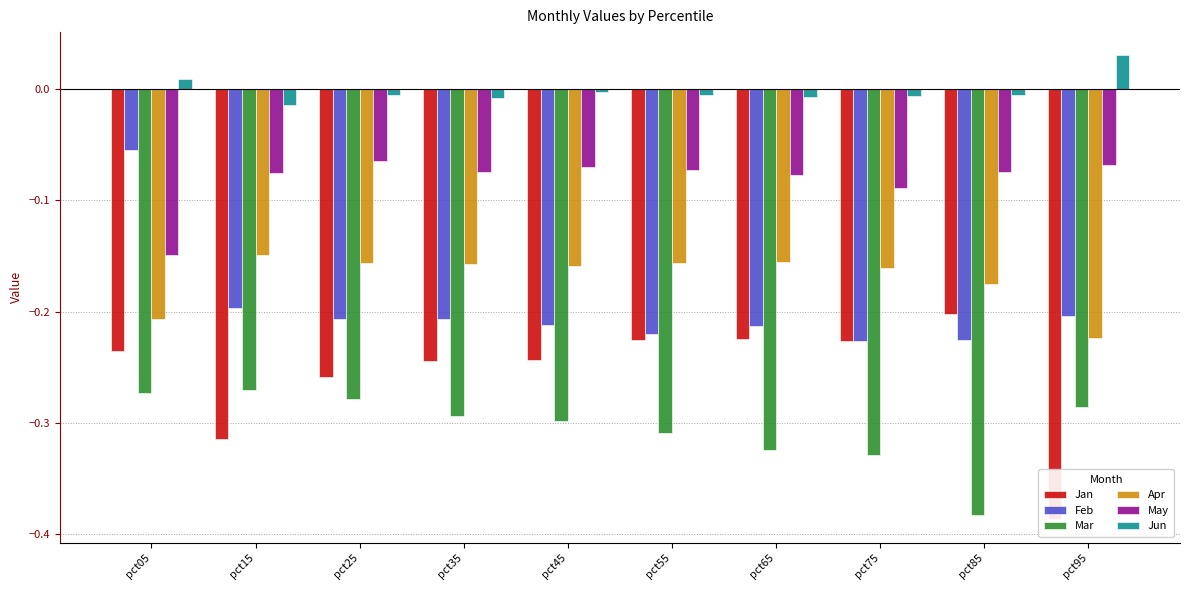

Reading left to right, list all the values displayed in this chart.

Jan: pct05=-0.2	pct15=-0.3	pct25=-0.3	pct35=-0.2	pct45=-0.2	pct55=-0.2	pct65=-0.2	pct75=-0.2	pct85=-0.2	pct95=-0.4
Feb: pct05=-0.1	pct15=-0.2	pct25=-0.2	pct35=-0.2	pct45=-0.2	pct55=-0.2	pct65=-0.2	pct75=-0.2	pct85=-0.2	pct95=-0.2
Mar: pct05=-0.3	pct15=-0.3	pct25=-0.3	pct35=-0.3	pct45=-0.3	pct55=-0.3	pct65=-0.3	pct75=-0.3	pct85=-0.4	pct95=-0.3
Apr: pct05=-0.2	pct15=-0.1	pct25=-0.2	pct35=-0.2	pct45=-0.2	pct55=-0.2	pct65=-0.2	pct75=-0.2	pct85=-0.2	pct95=-0.2
May: pct05=-0.1	pct15=-0.1	pct25=-0.1	pct35=-0.1	pct45=-0.1	pct55=-0.1	pct65=-0.1	pct75=-0.1	pct85=-0.1	pct95=-0.1
Jun: pct05=0.0	pct15=-0.0	pct25=-0.0	pct35=-0.0	pct45=-0.0	pct55=-0.0	pct65=-0.0	pct75=-0.0	pct85=-0.0	pct95=0.0